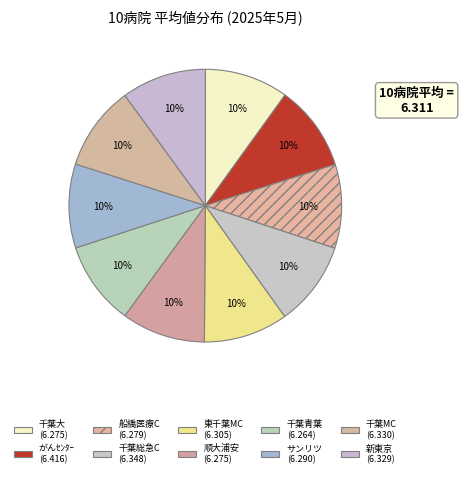

How many segments does this pie chart have?

10